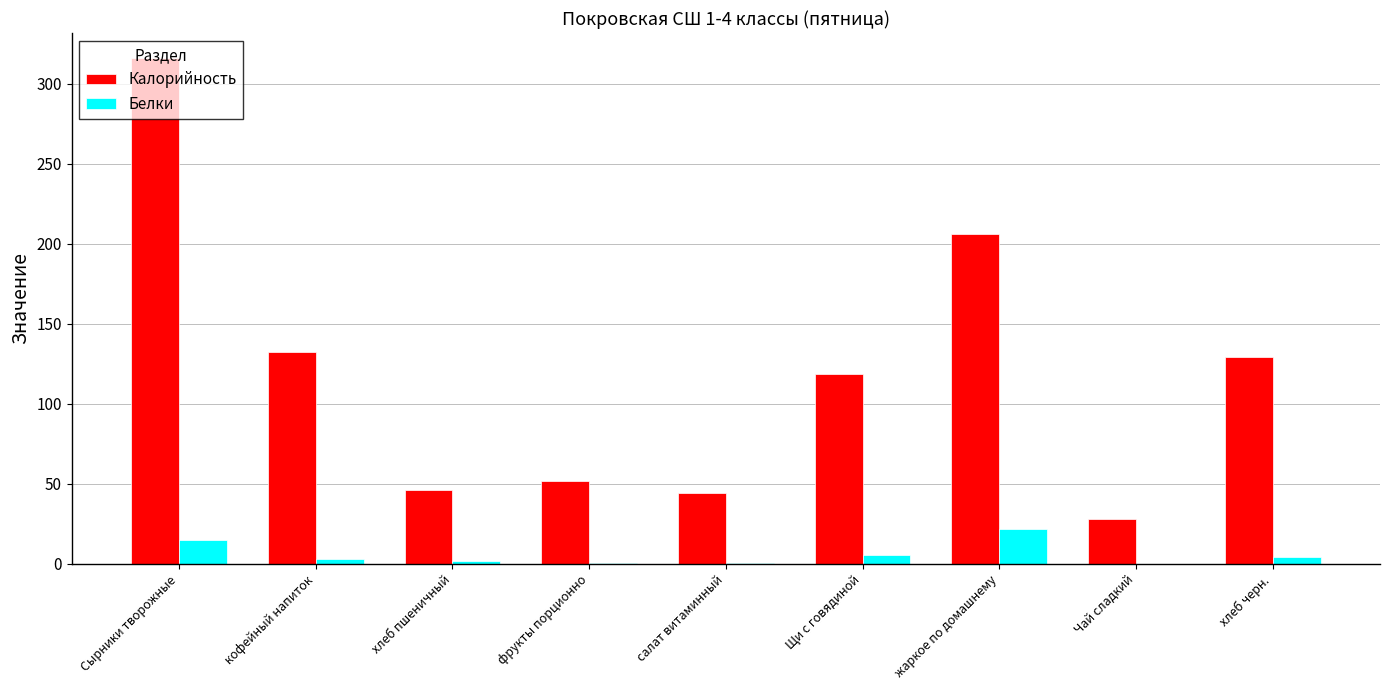

The value of Калорийность at Щи с говядиной is 65.0. True or false?

False